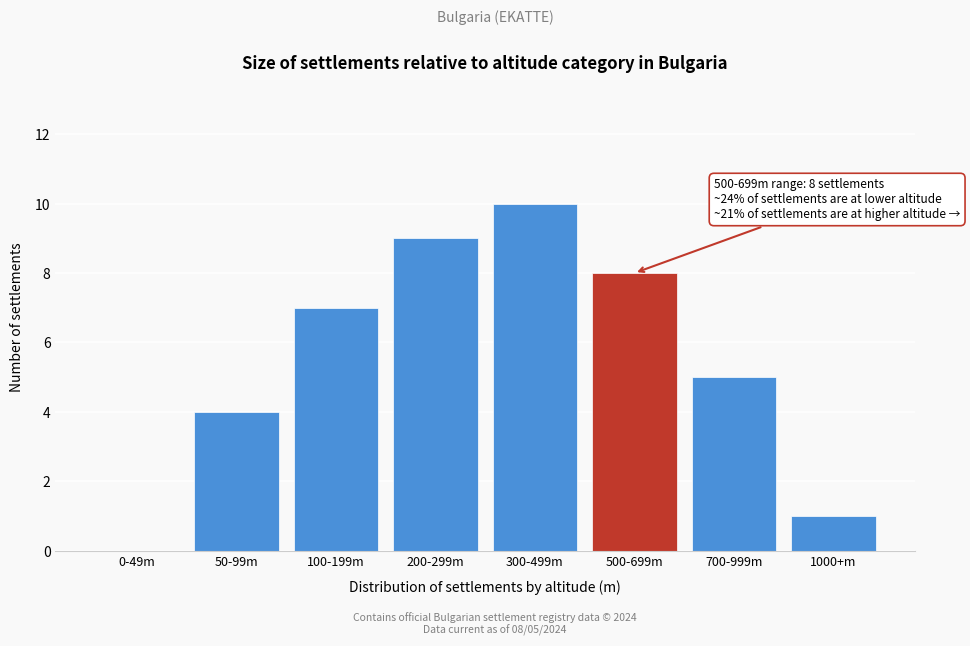

Reading left to right, list all the values displayed in this chart.

0-49m=0	50-99m=4	100-199m=7	200-299m=9	300-499m=10	500-699m=8	700-999m=5	1000+m=1